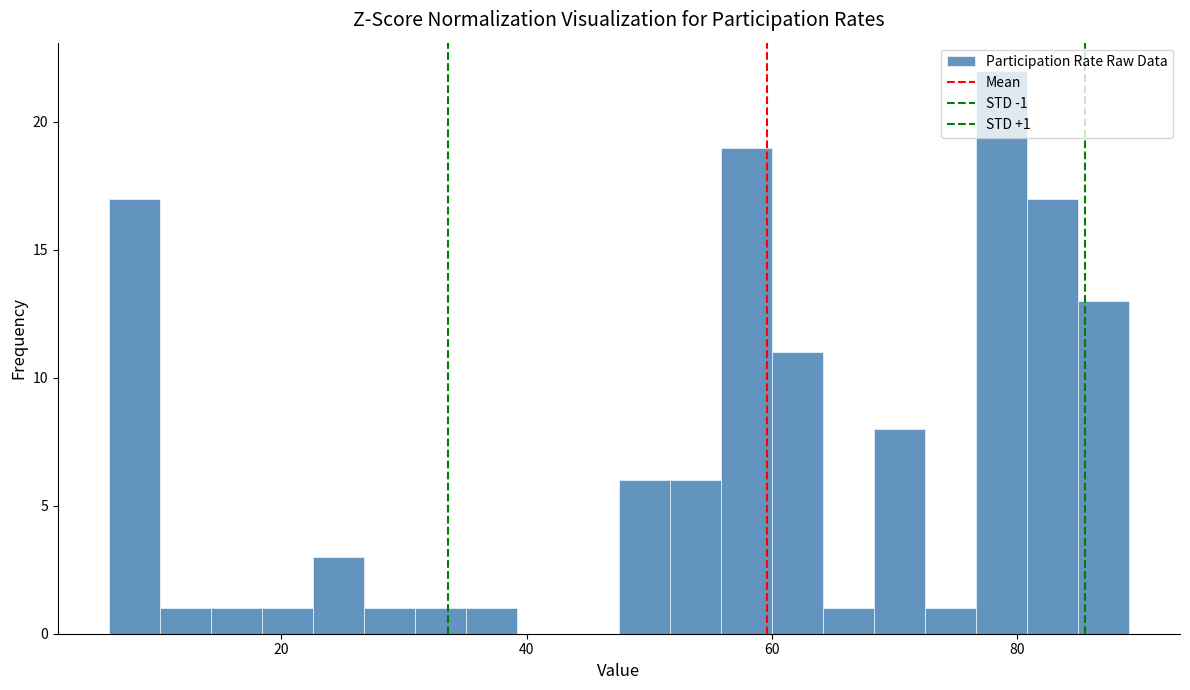

Around what value on the x-axis is the tallest bar? Give the approximate position of its centre, as read against the axis.

78